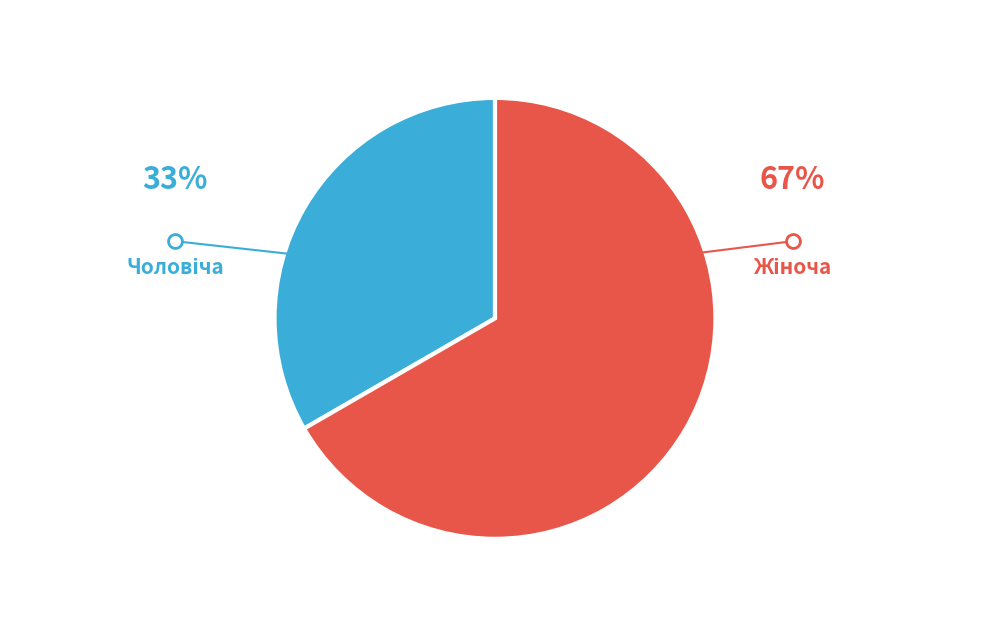

Is there any slice that represents more than half of the pie?

Yes